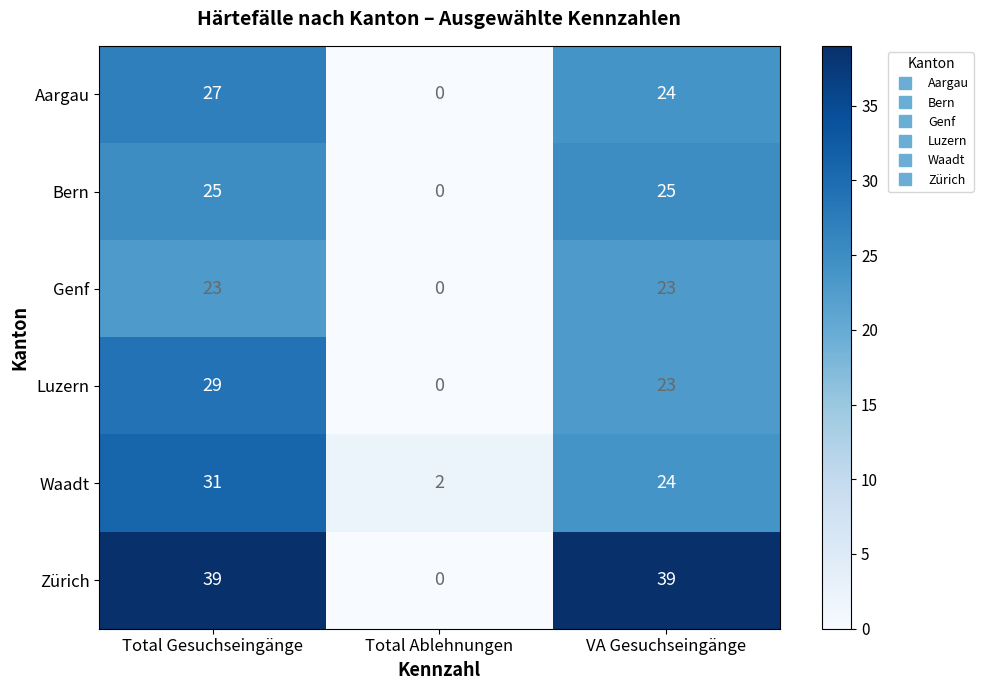

What is the sum of all Waadt values?

57